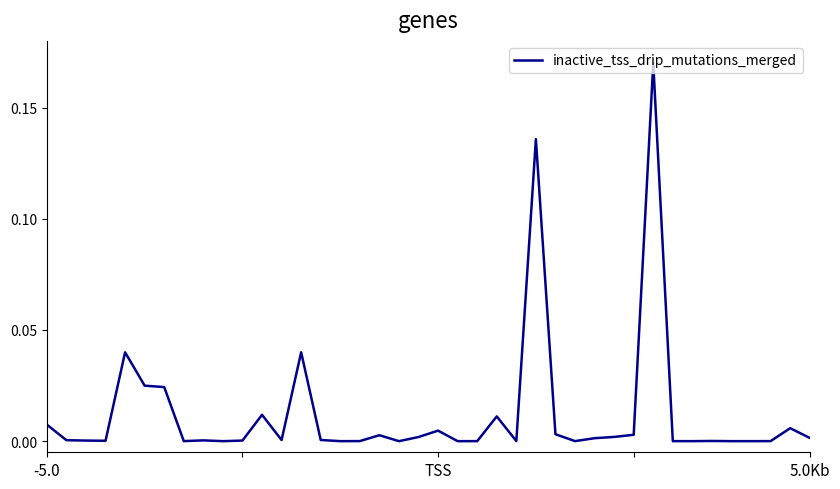

Is this an area chart (filled region under the line)?

No